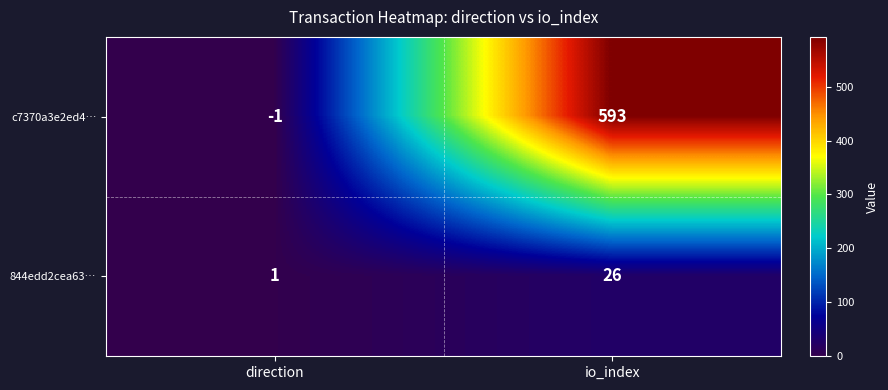

Which label corresponds to the smallest value in the chart?

direction